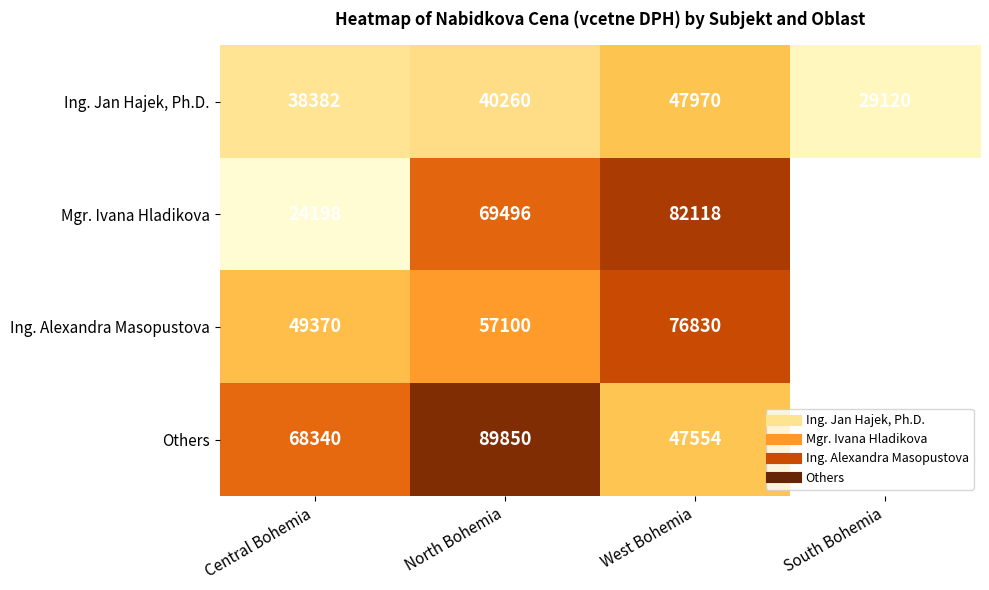

Which label corresponds to the smallest value in the chart?

Central Bohemia